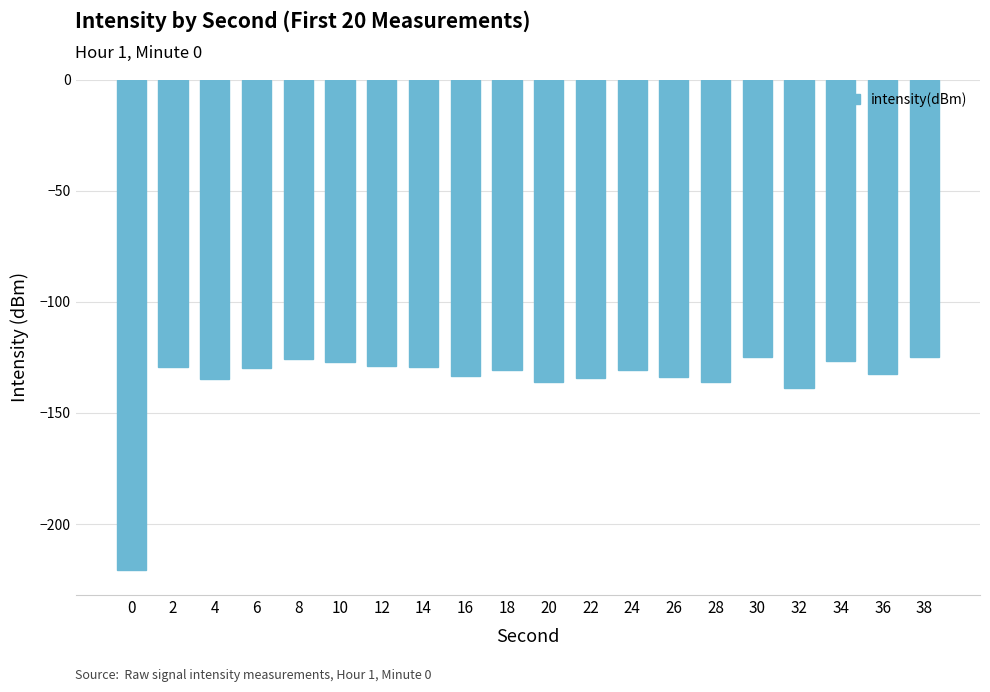

What is the minimum value shown in the chart?

-220.9